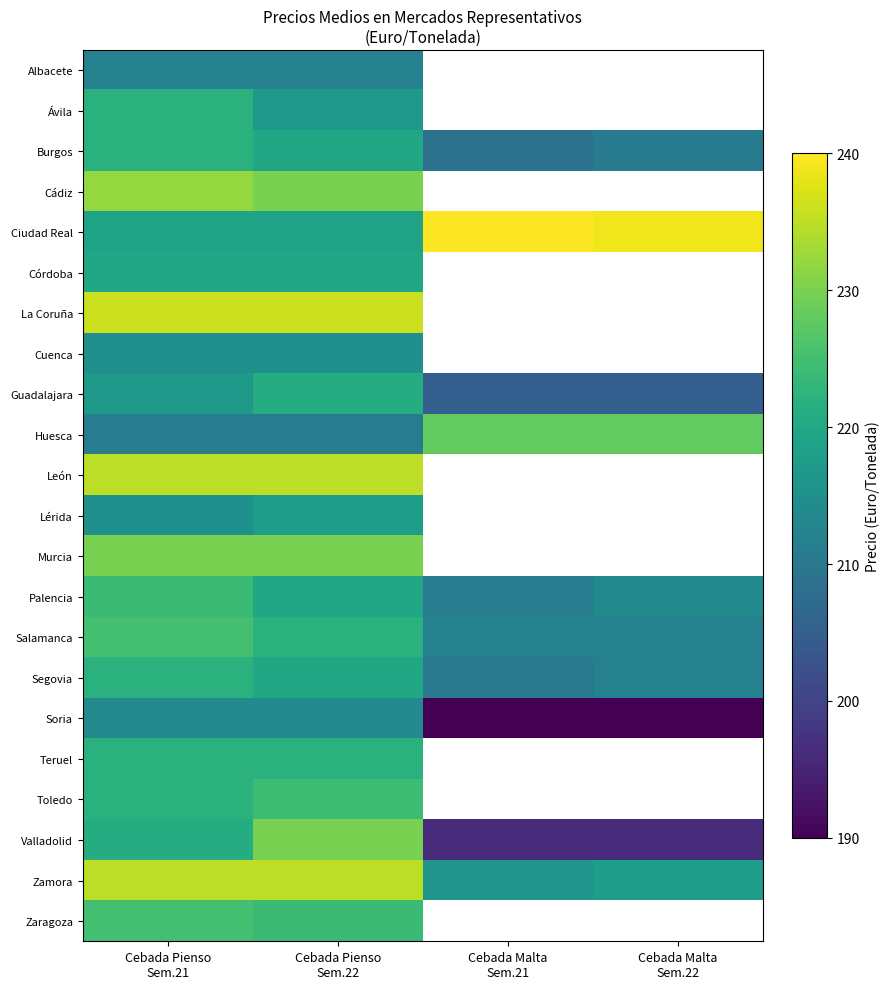

List the labels in order of La Coruña value, largest first.

Cebada Pienso Sem.21, Cebada Pienso Sem.22, Cebada Malta Sem.21, Cebada Malta Sem.22